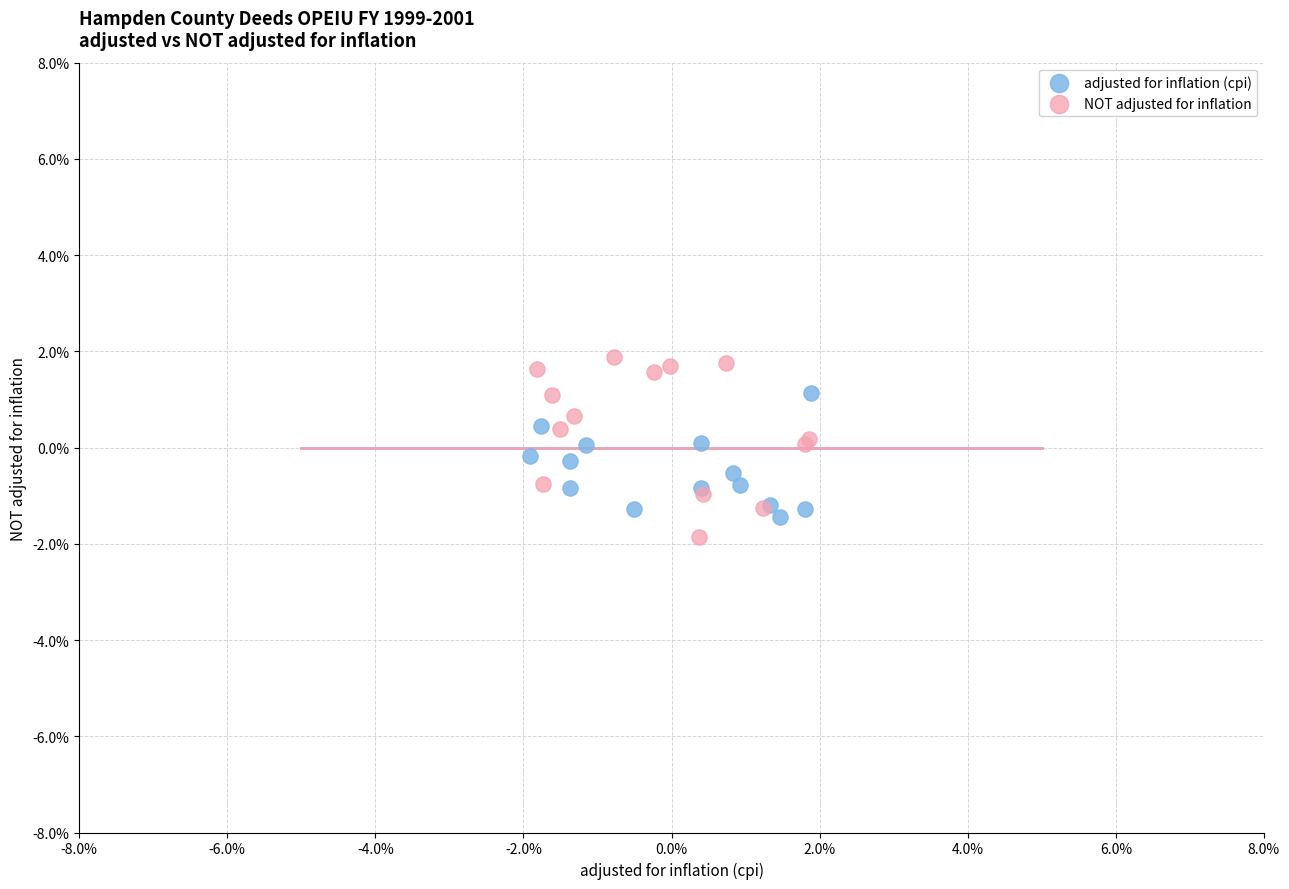

What are all the series names shown in the legend?

adjusted for inflation (cpi), NOT adjusted for inflation